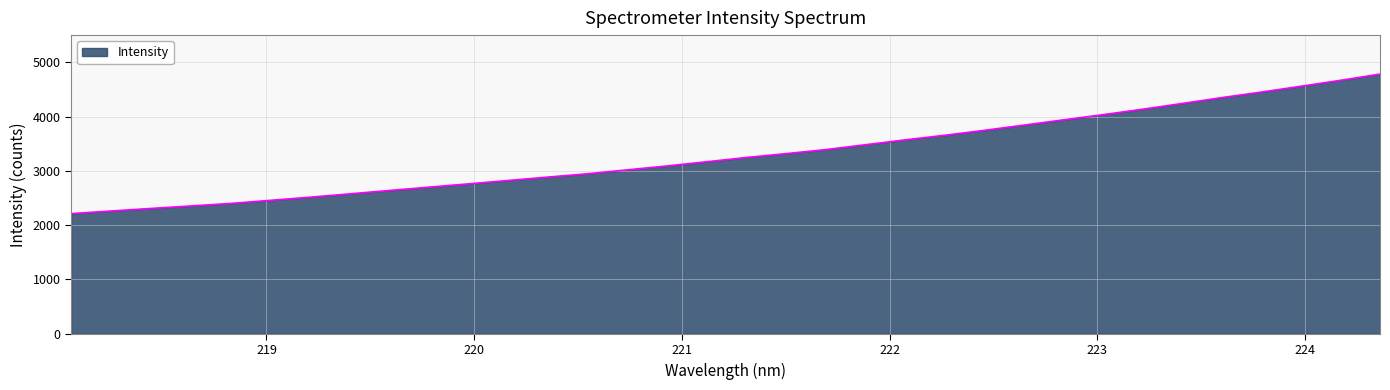

What is the difference between the maximum and minimum values?

2568.9